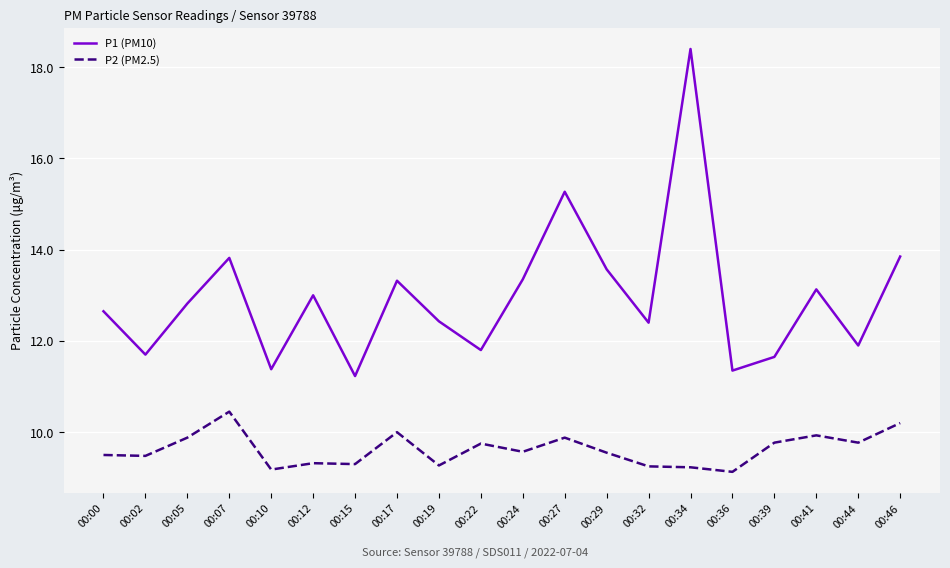

What is the greatest value displayed?

18.4